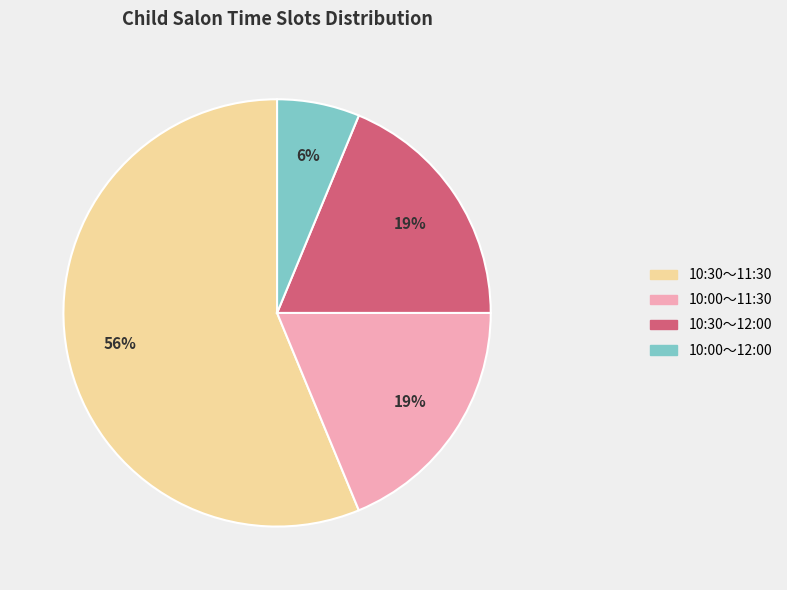

True or false: 10:00～11:30 accounts for 4% of the total.

False